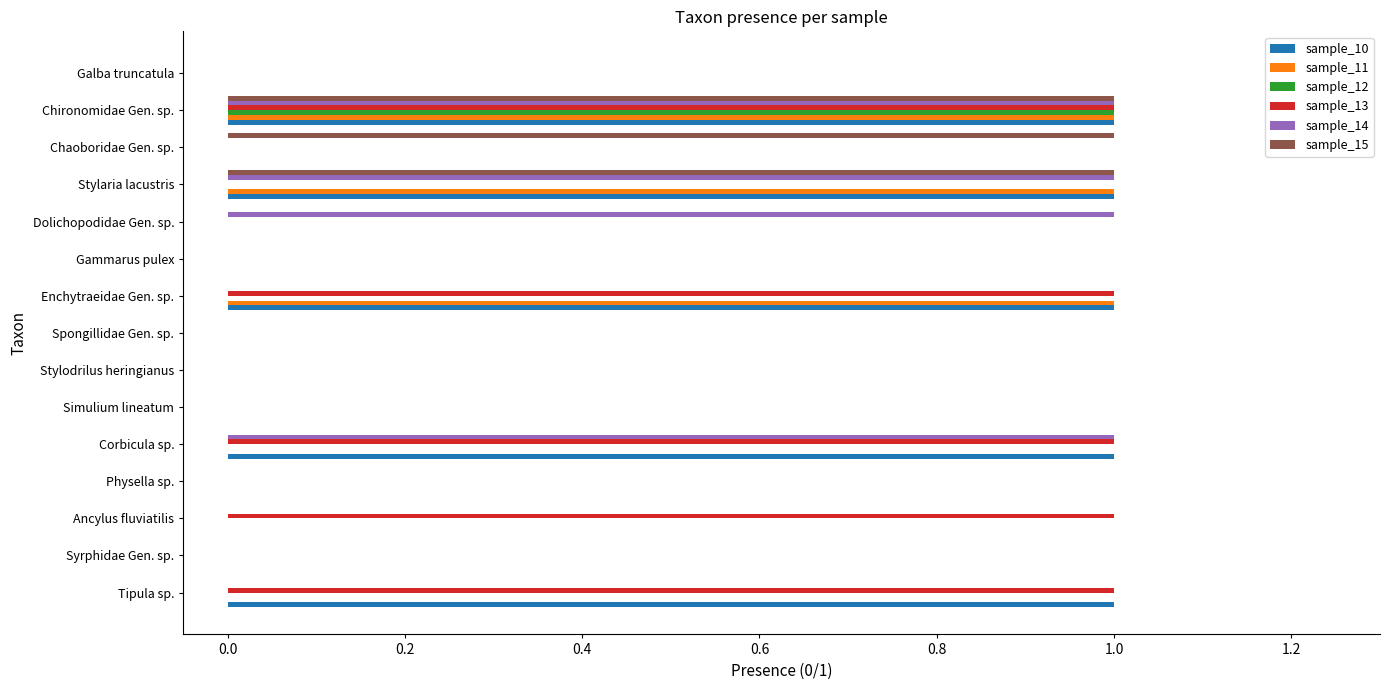

What is the sum of all sample_13 values?

5